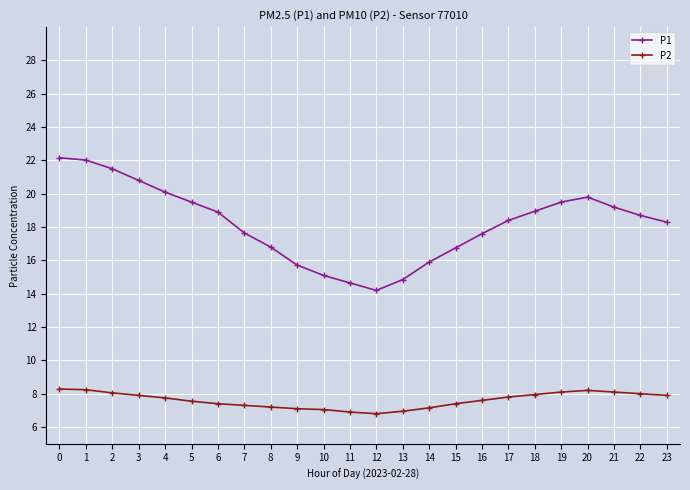

List the series in order of their peak value, highest first.

P1, P2